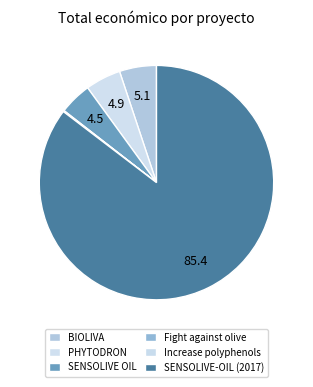

What is the ratio of the value at SENSOLIVE OIL to the value at PHYTODRON?

0.9